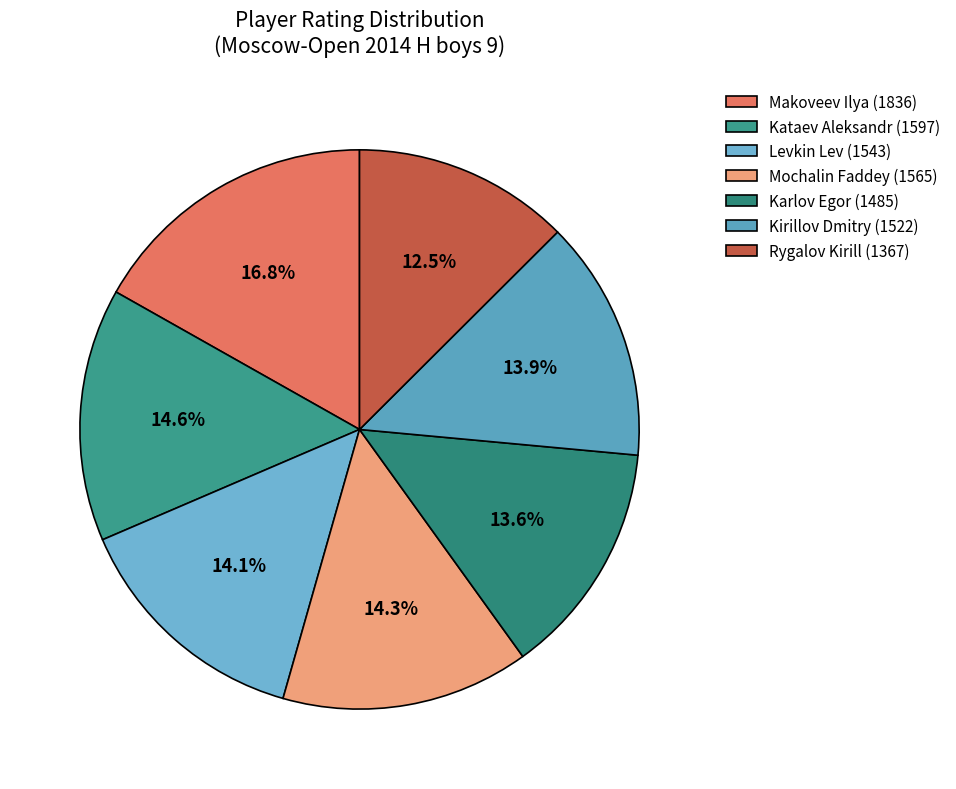

To the nearest percent, what is the difference between the Makoveev Ilya (1836) and Rygalov Kirill (1367) slice percentages?

4%